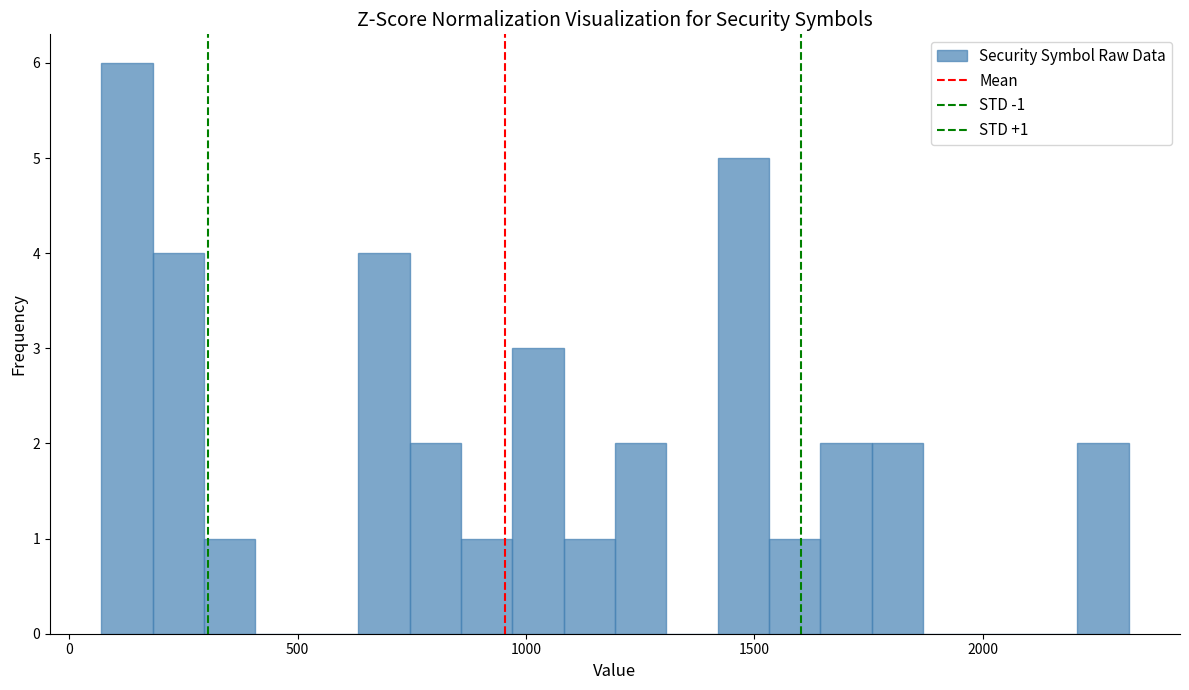

Around what value on the x-axis is the tallest bar? Give the approximate position of its centre, as read against the axis.

150